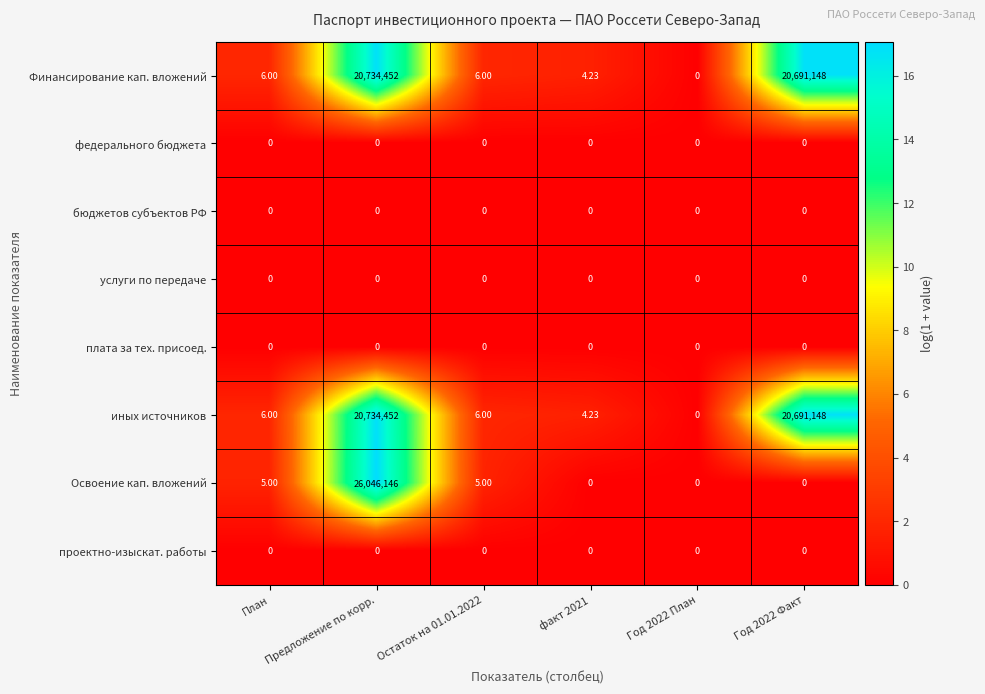

At which label does Финансирование кап. вложений reach its peak?

Предложение по корр.